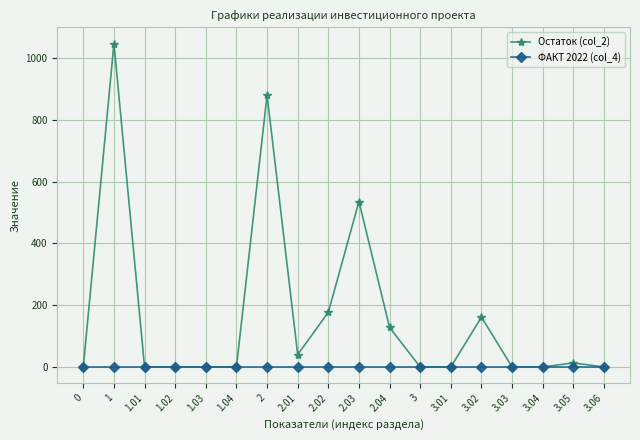

Is this an area chart (filled region under the line)?

No